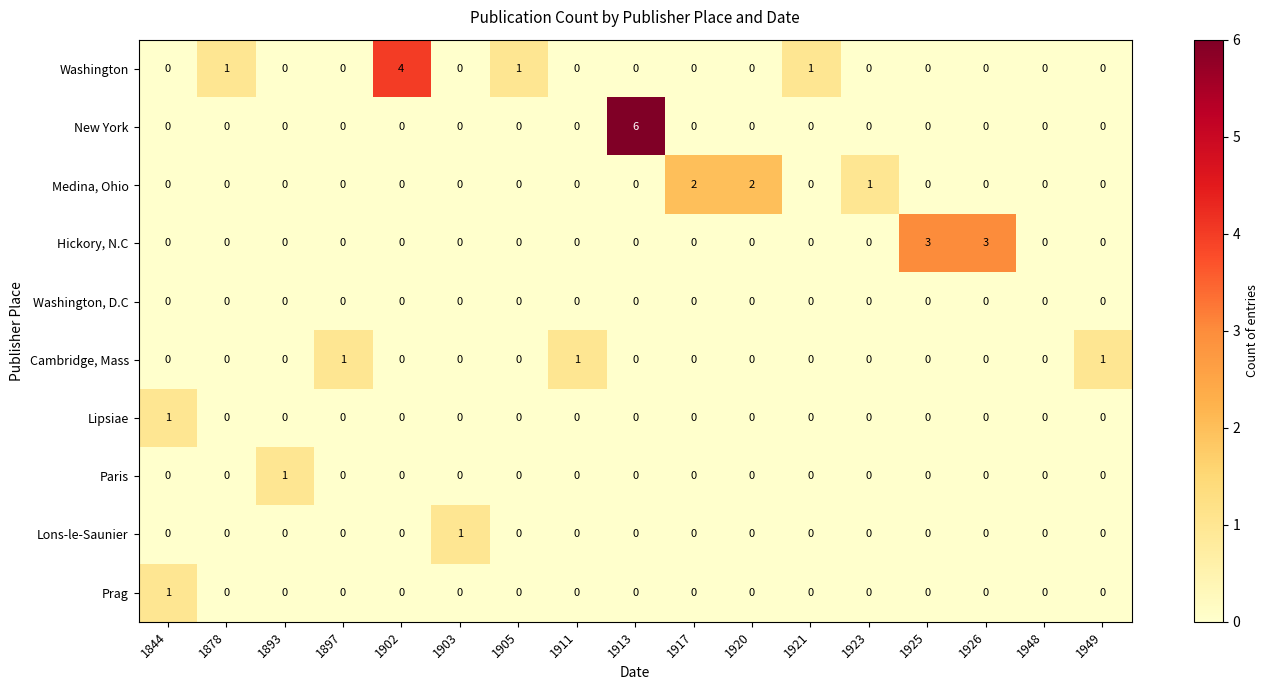

What is the difference between the highest and lowest values at 1920?

2